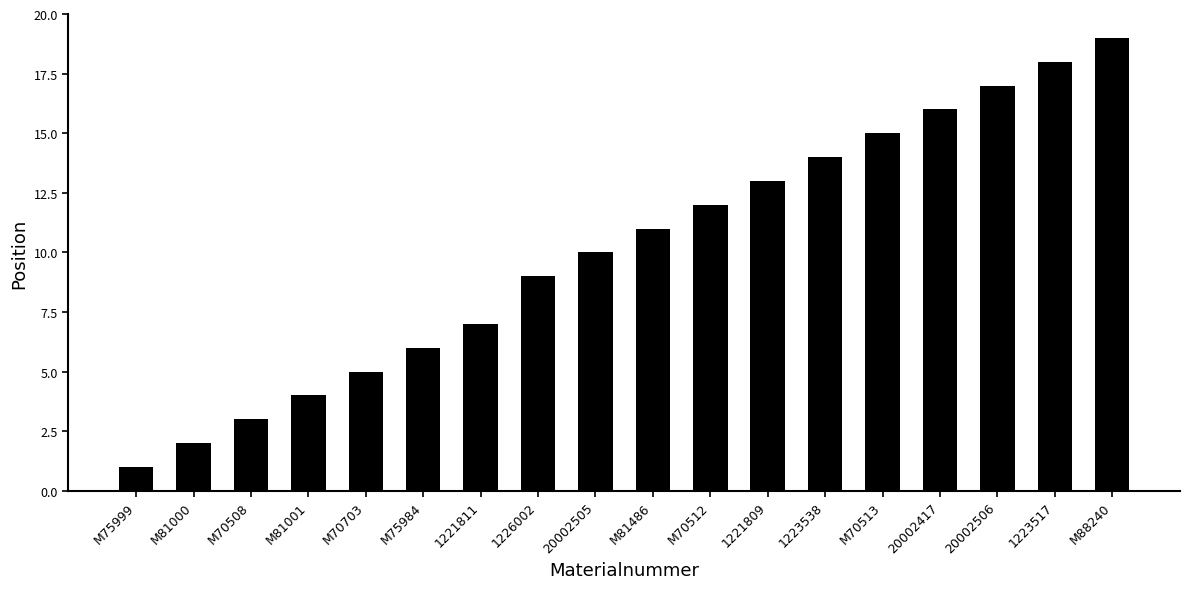

What is the value of the 12th bar from the left?

13